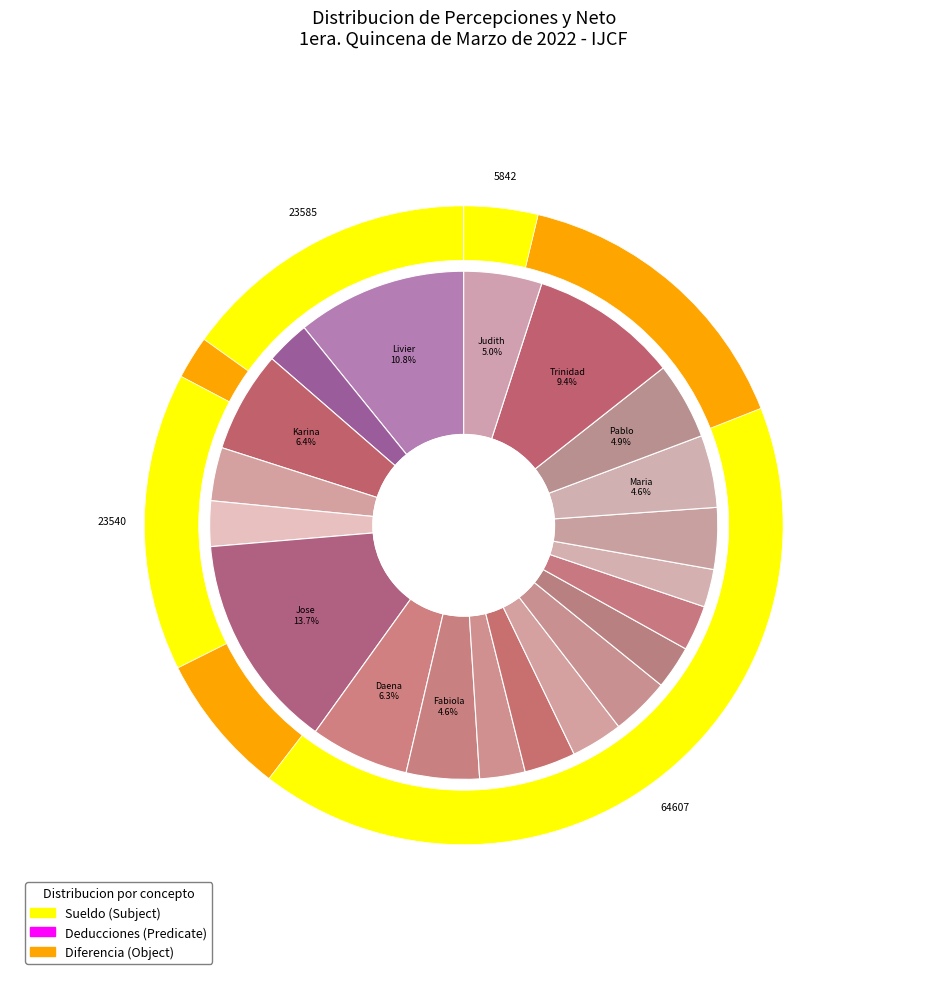

Rank the series by their maximum value, from lowest to highest.

Neto, Sueldo